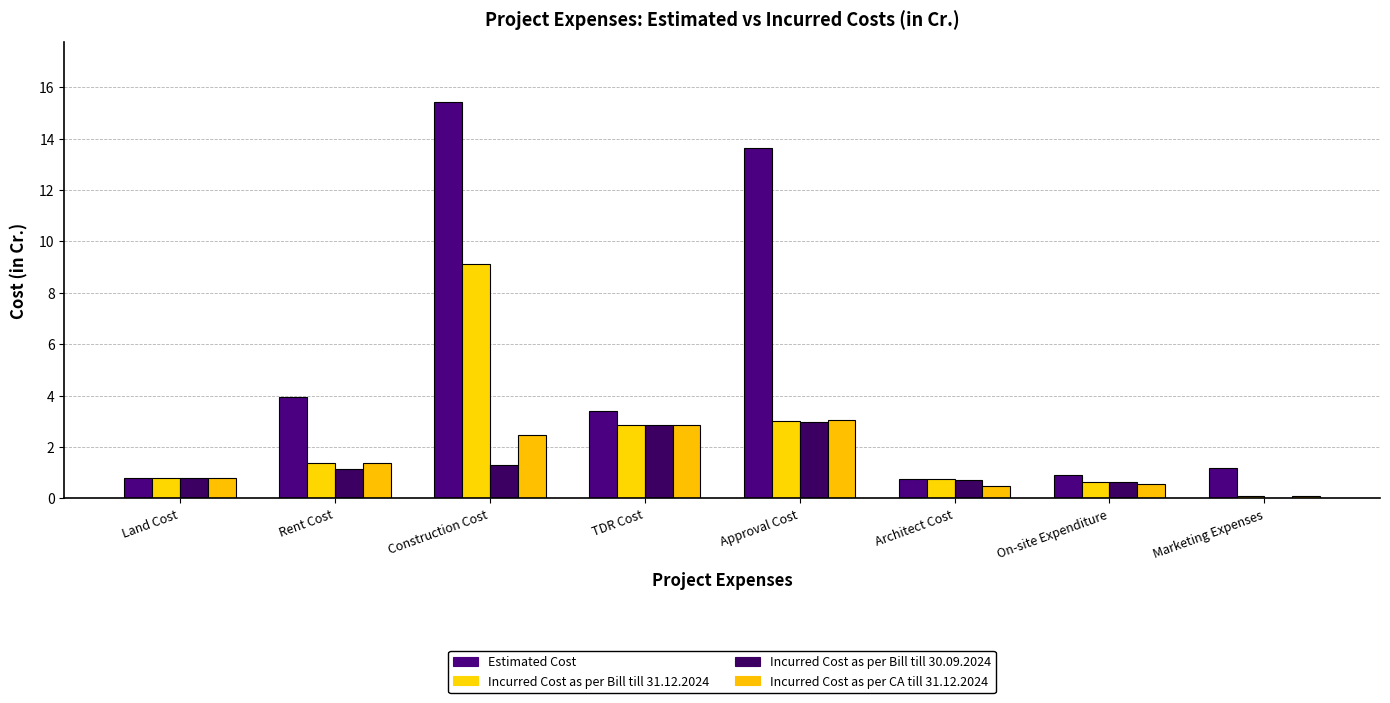

Is it true that Incurred Cost as per CA till 31.12.2024 equals 0.1 at Marketing Expenses?

True